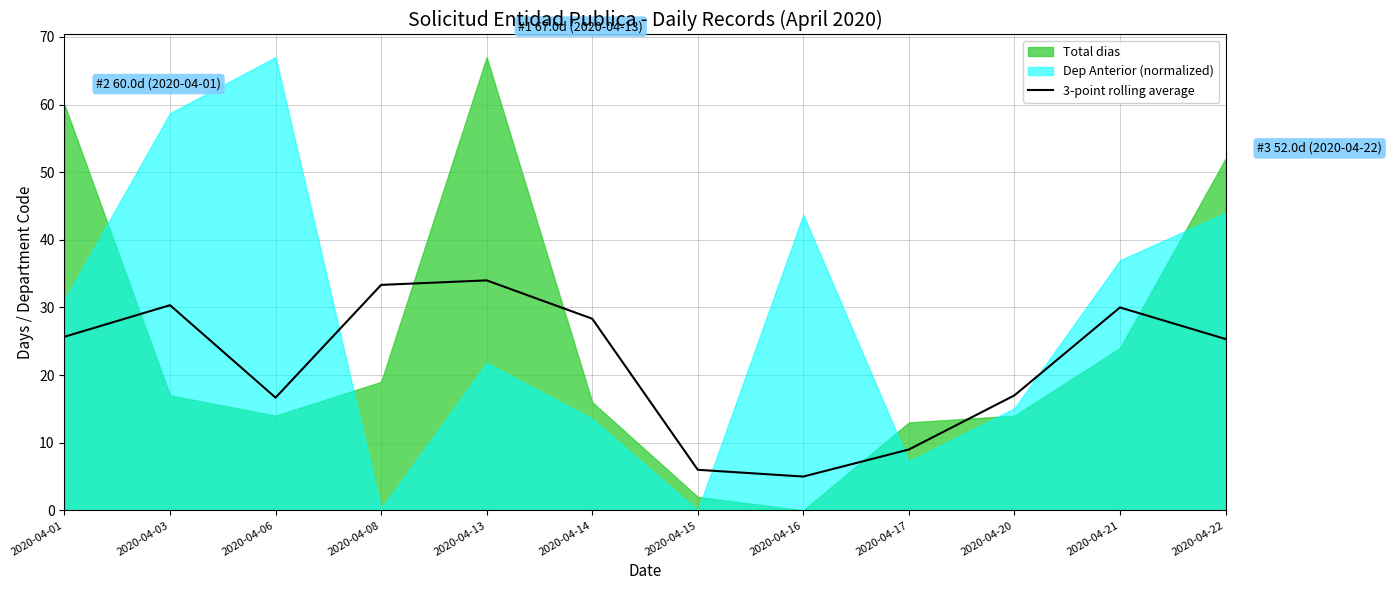

What is the difference between the values at 2020-04-20 and 2020-04-17?

8.0